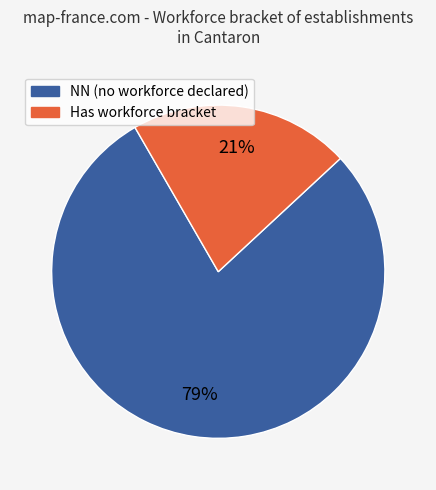

Is there a majority slice in this chart?

Yes